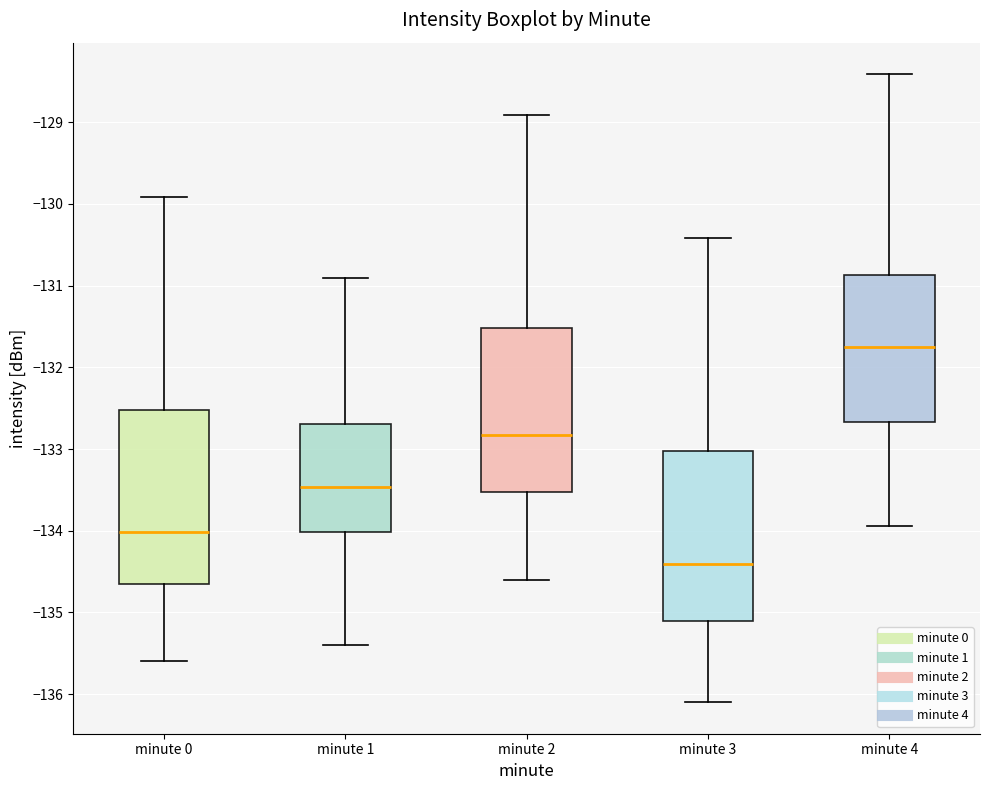

Reading left to right, read every box against the y-axis: the position of its median line, the range the box covers, and the ends of its whiskers. The values are not printed on the chart, so give them approximately, as read against the axis.

minute 0: median -134.0, box -134.7 to -132.5, whiskers -135.6 to -129.9
minute 1: median -133.5, box -134.0 to -132.7, whiskers -135.4 to -130.9
minute 2: median -132.8, box -133.5 to -131.5, whiskers -134.6 to -128.9
minute 3: median -134.4, box -135.1 to -133.0, whiskers -136.1 to -130.4
minute 4: median -131.7, box -132.7 to -130.9, whiskers -133.9 to -128.4